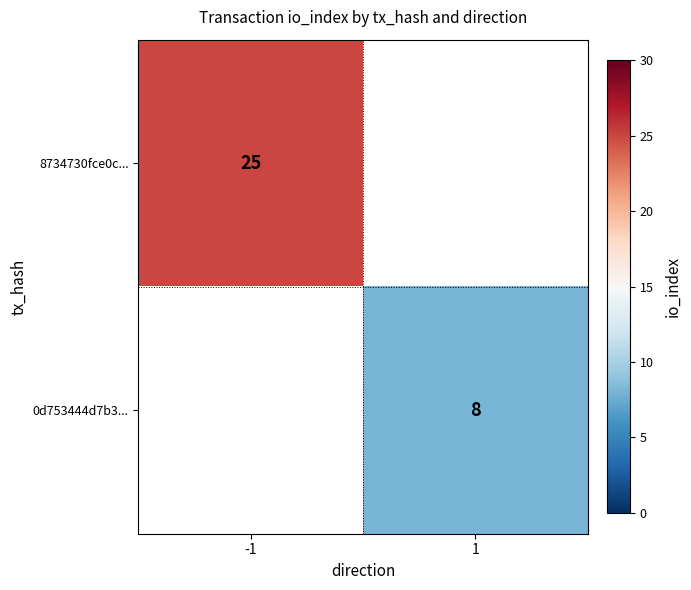

Which category has the highest value across all series?

-1